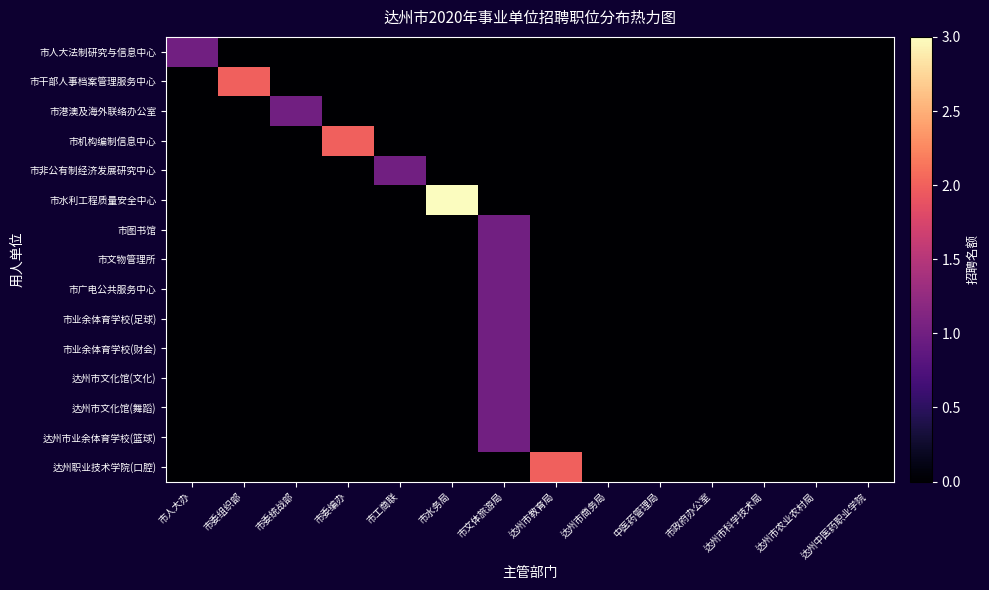

What is the spread (max minus min) of values at 市委组织部?

2